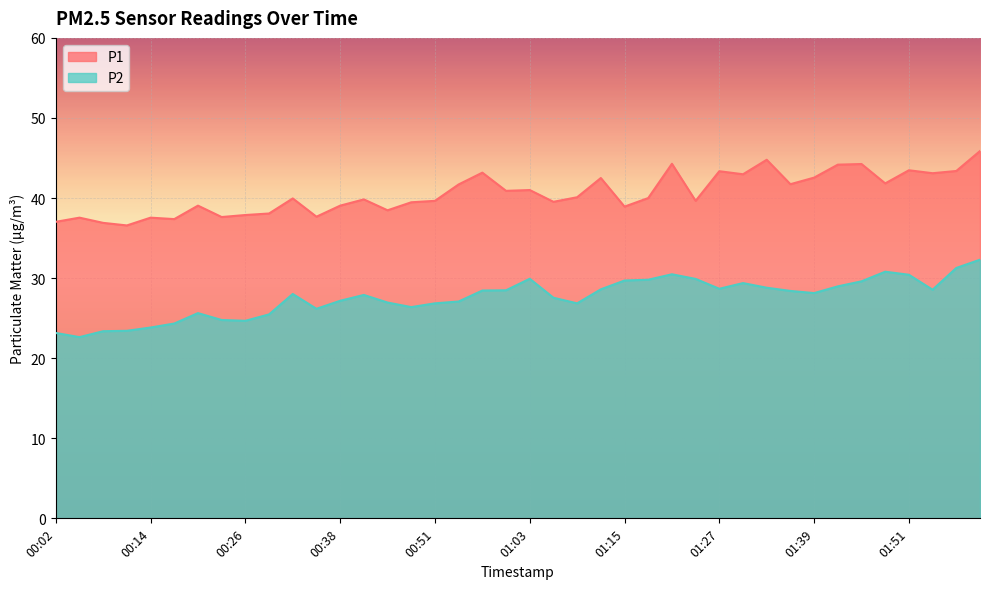

The value of P1 at 01:06 is 39.5. True or false?

True